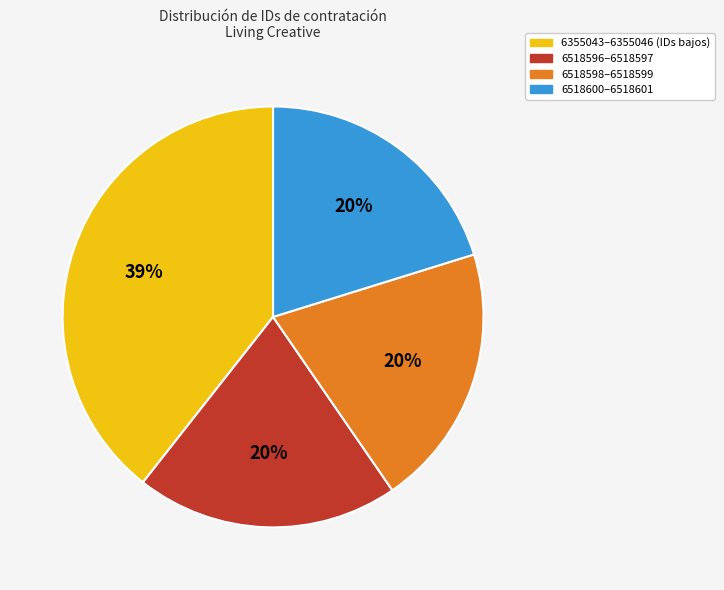

Does any single category account for the majority?

No